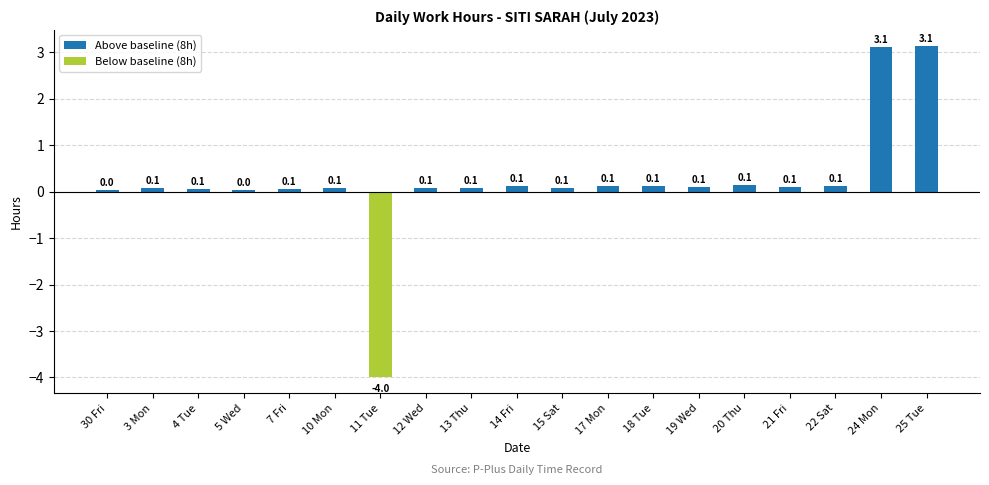

What is the difference between the maximum and minimum values?

7.1